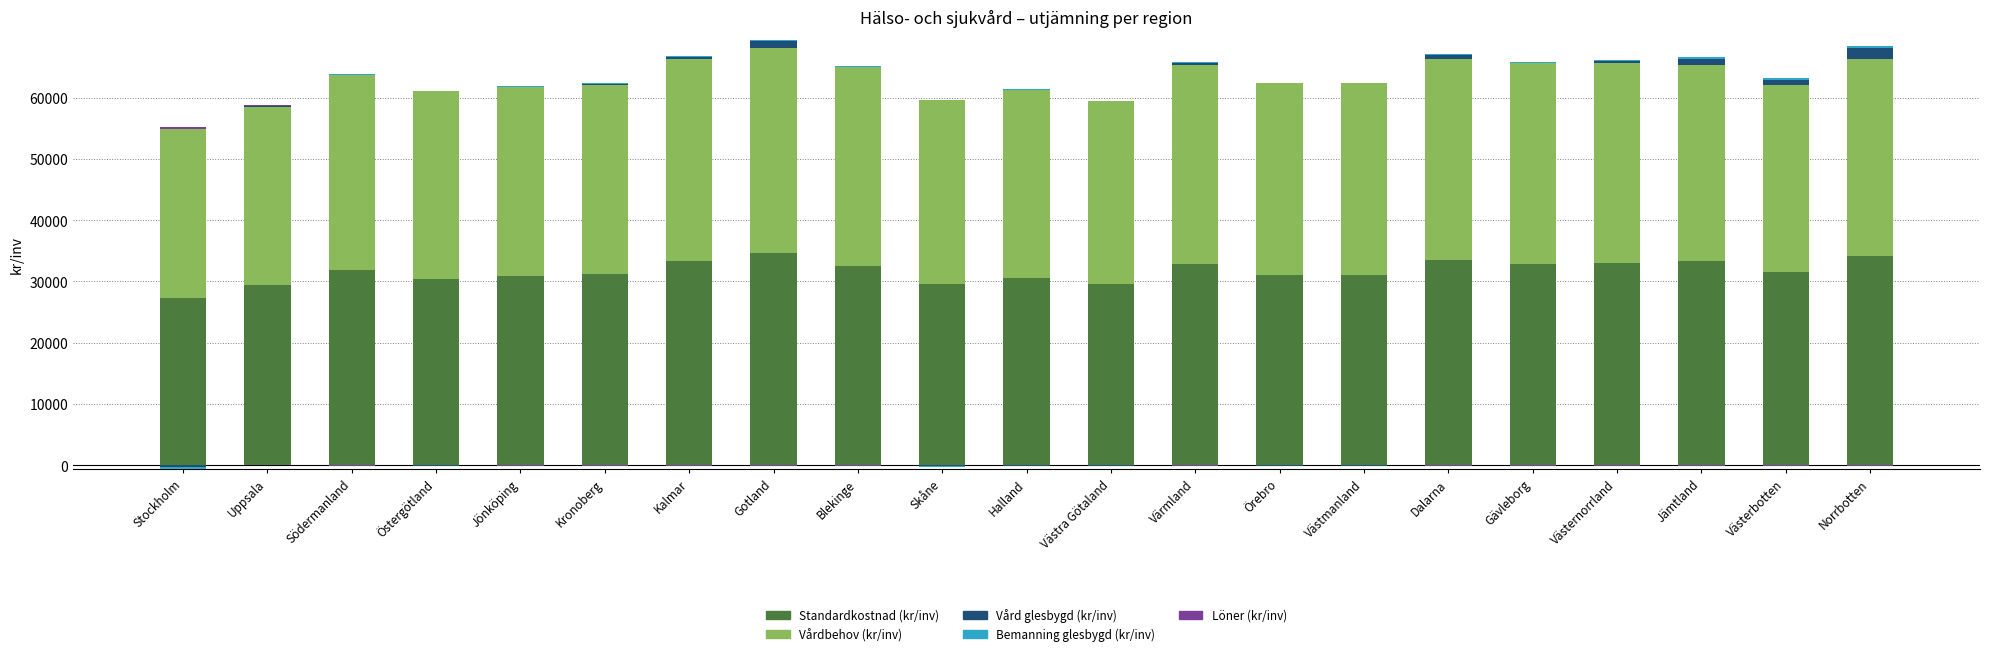

What is the total value across all series at Västernorrland?

66173.2